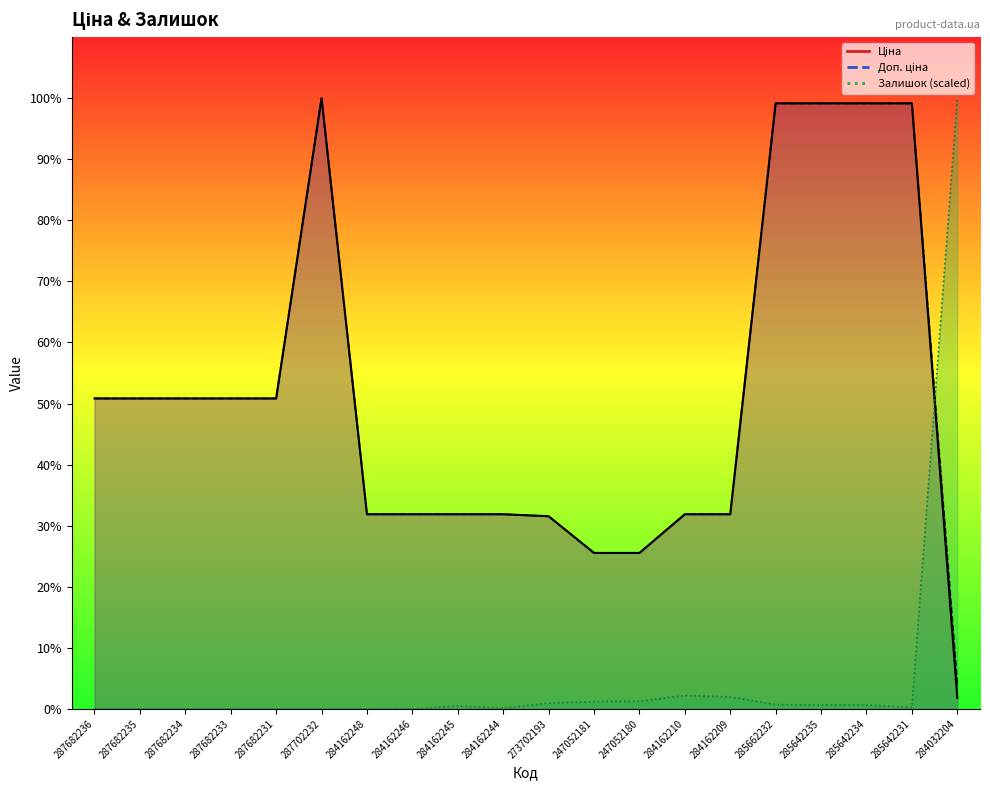

How many intersections are there between Залишок and Ціна?

1